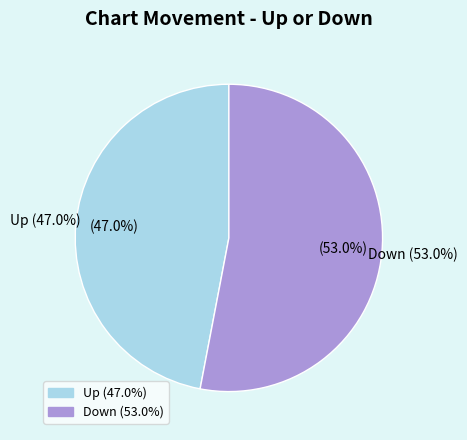

The up slice represents 42% of the pie. True or false?

False